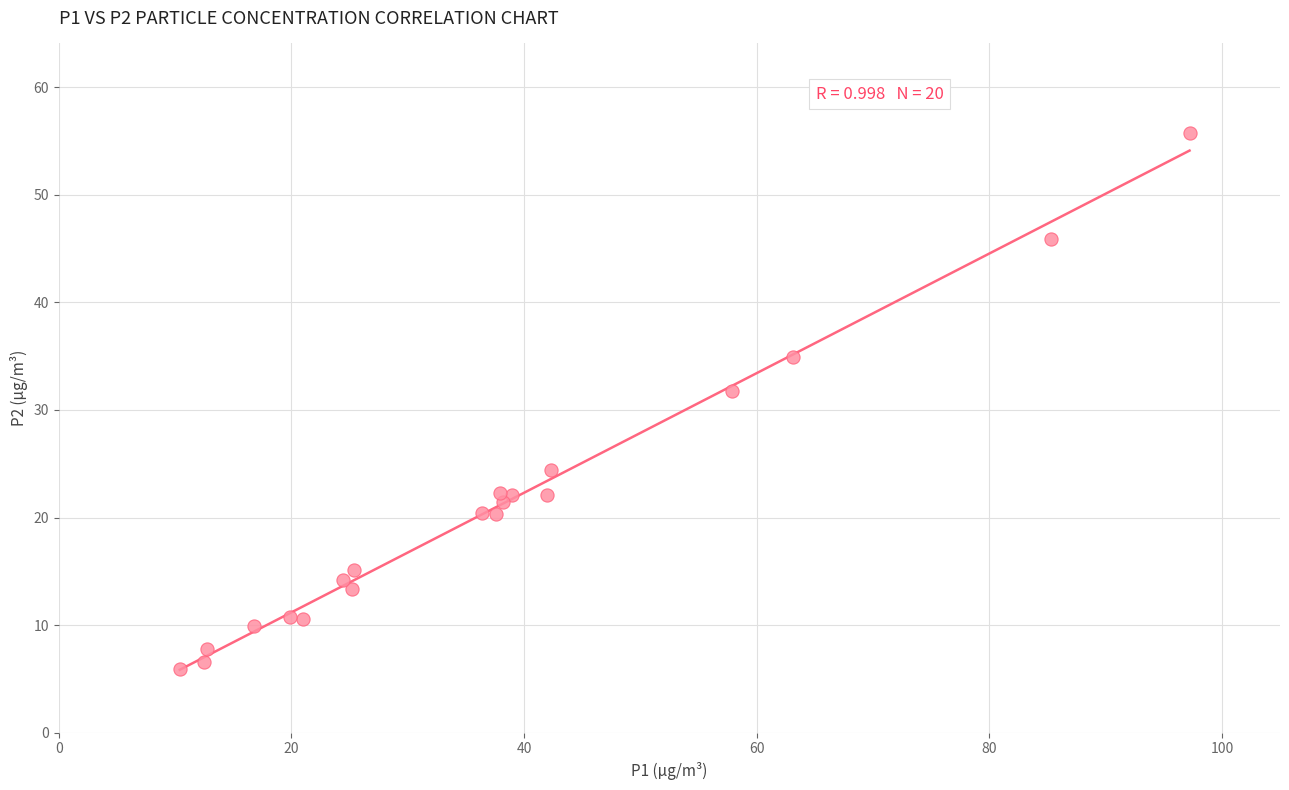

What Y value in the scatter plot is closest to 30?

31.8